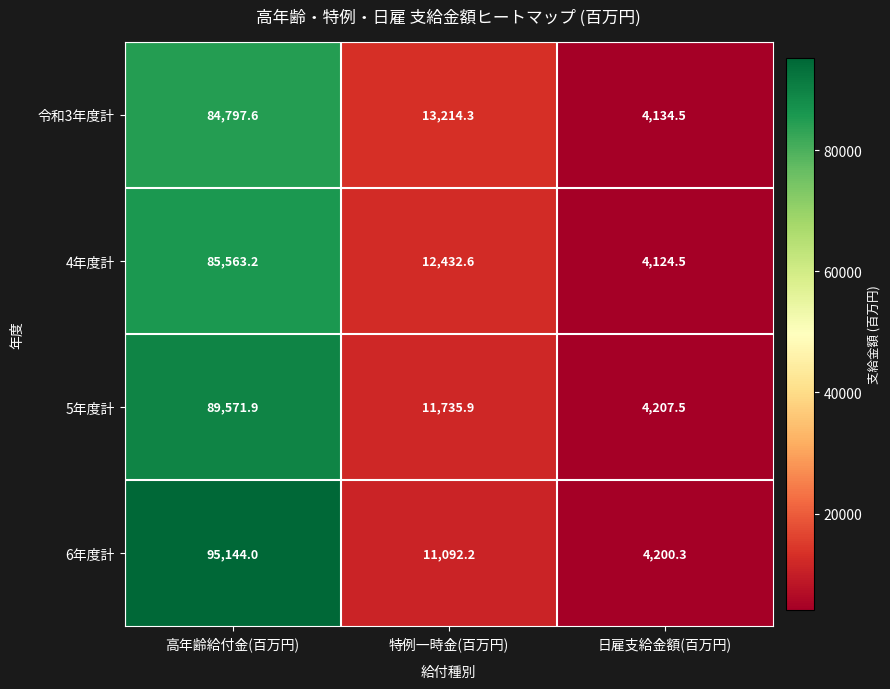

At which label does 6年度計 first exceed 11092?

高年齢給付金(百万円)